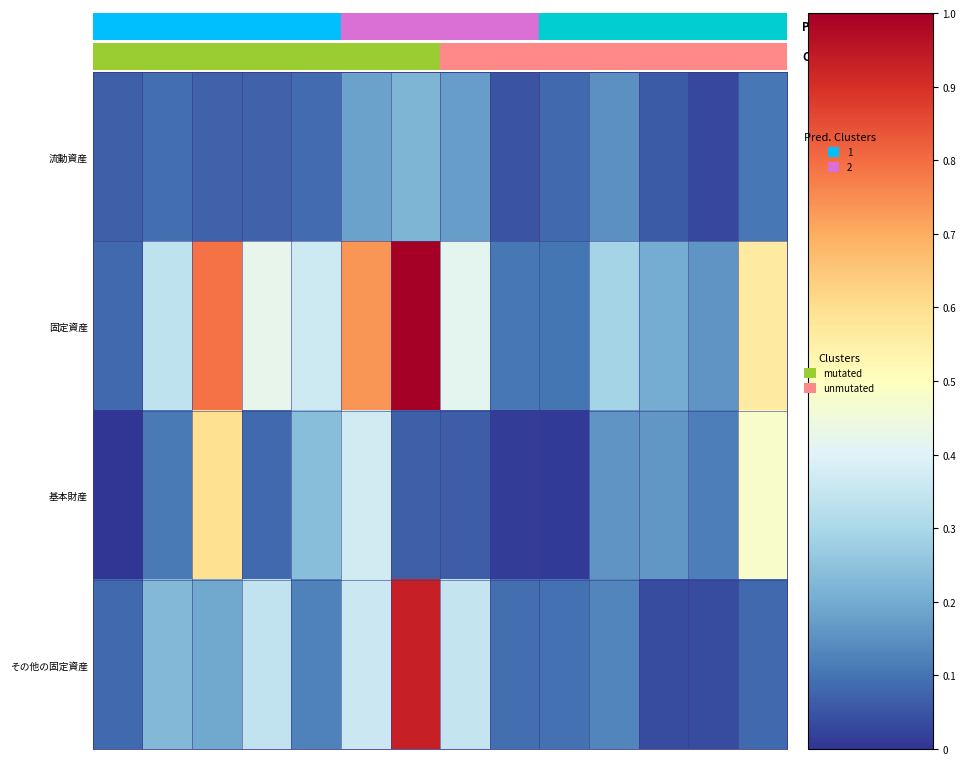

How many categories are shown in the chart?

14